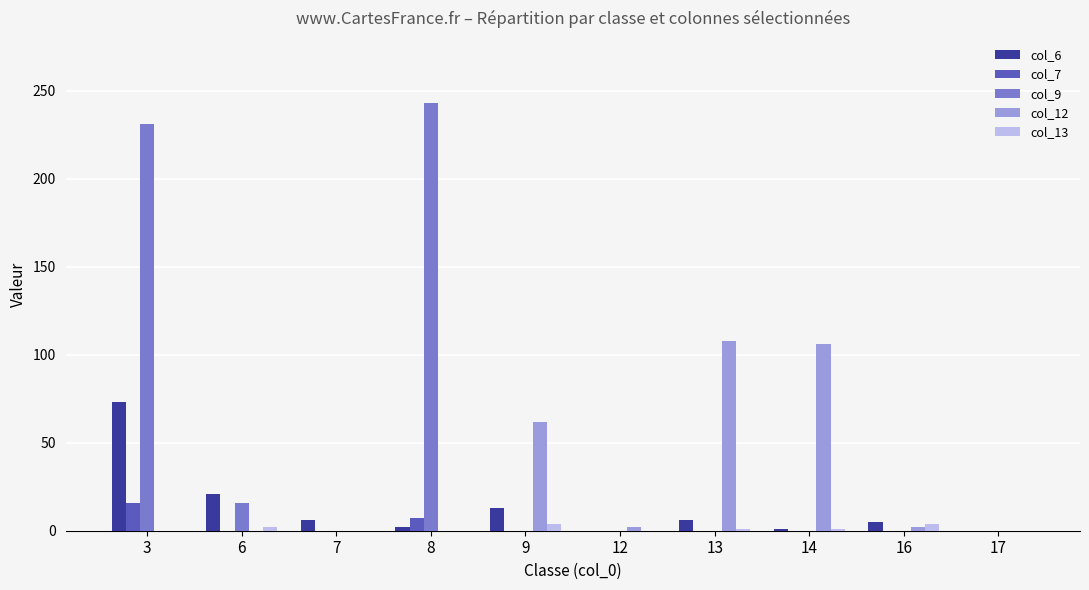

At which category is the sum across all series the highest?

3